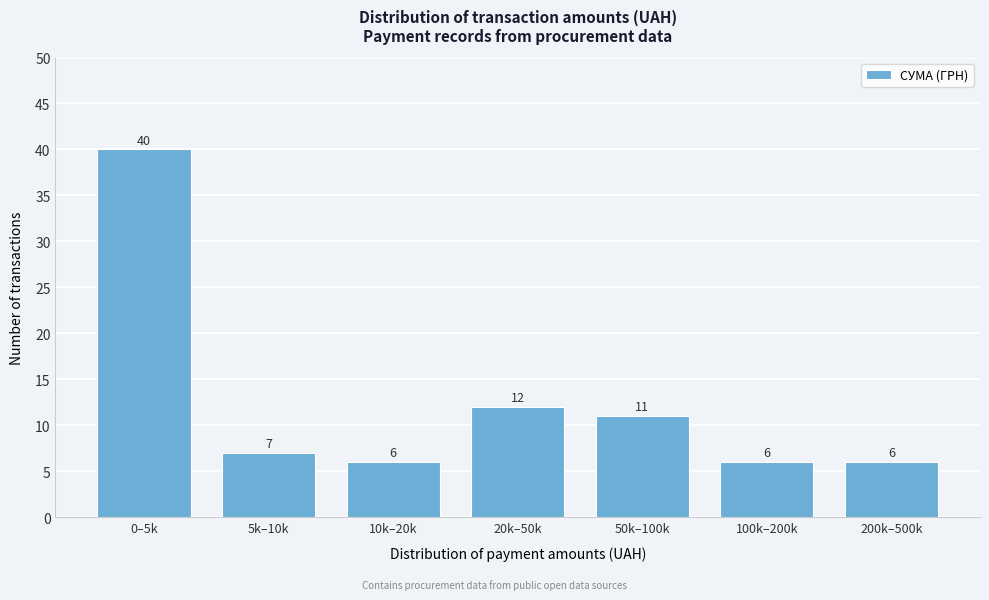

Reading left to right, extract all data points from this chart.

40	7	6	12	11	6	6